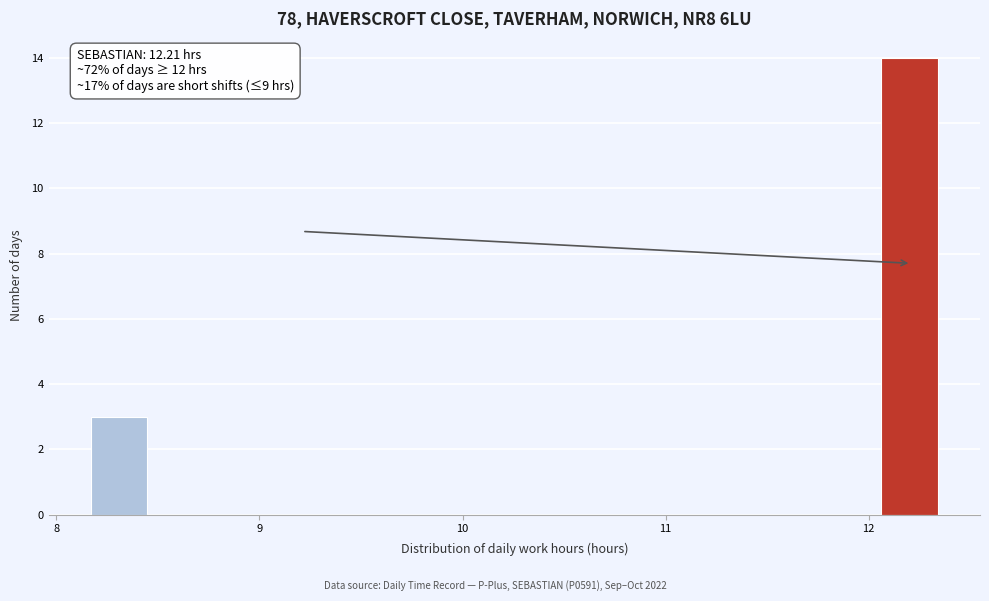

Read against the x-axis, roughly where is the centre of the tallest bar?

12.2